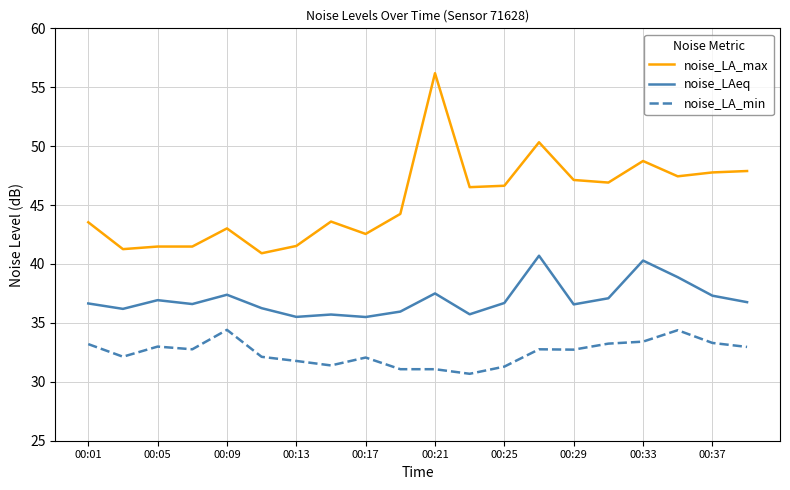

Which series has the largest total across all categories?

noise_LA_max